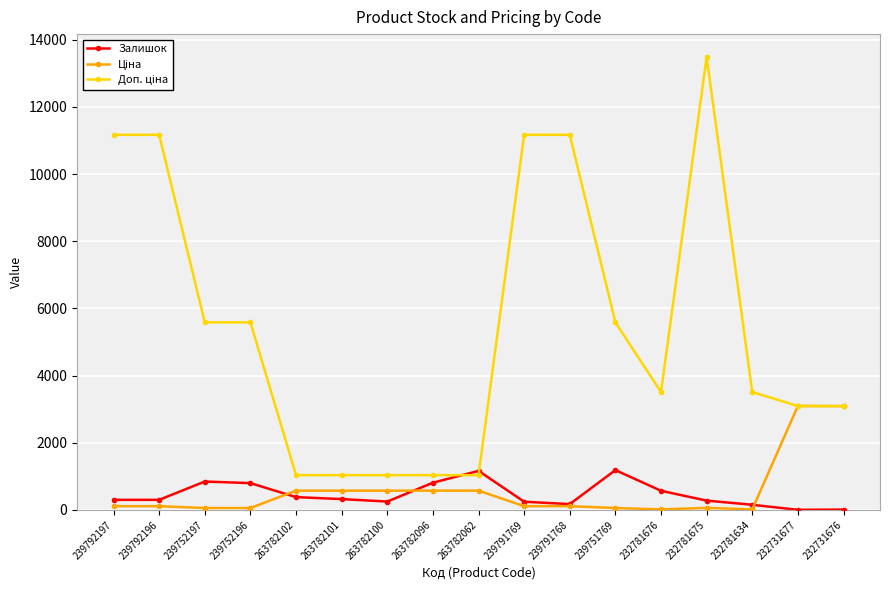

What is the value of the Залишок point at the 3rd from the left?

845.0